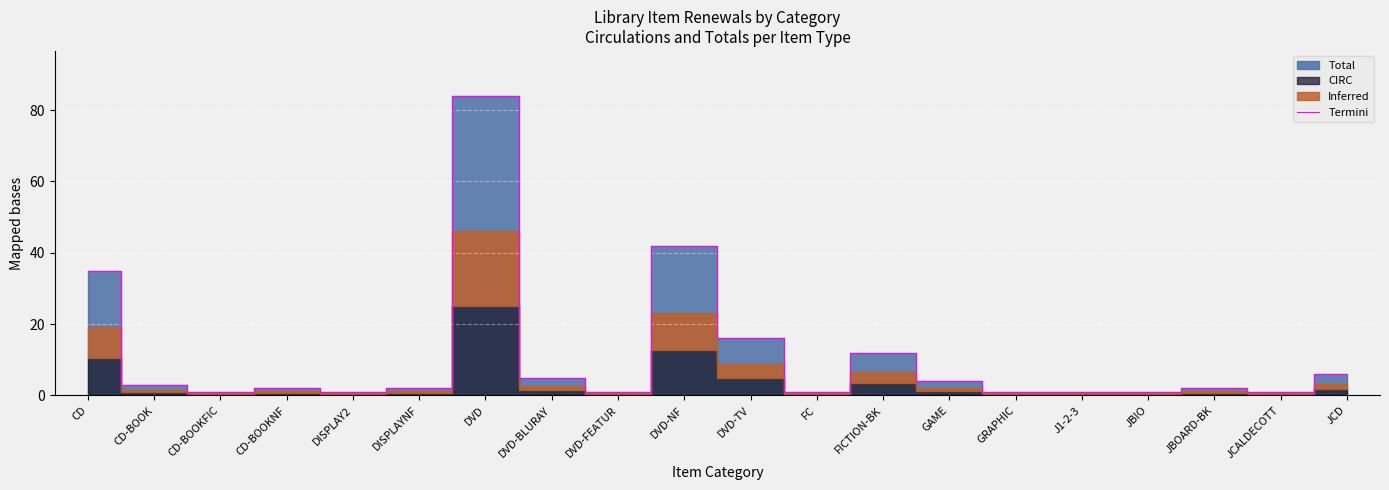

At which category does the data reach its first local valley?

CD-BOOKFIC